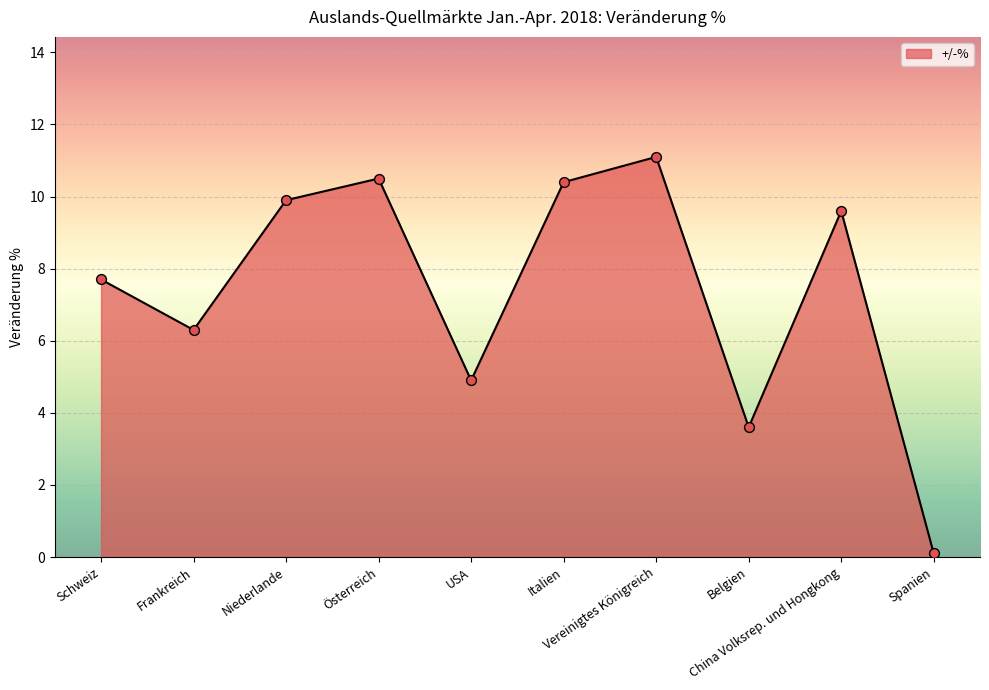

Between Italien and Schweiz, which is larger?

Italien